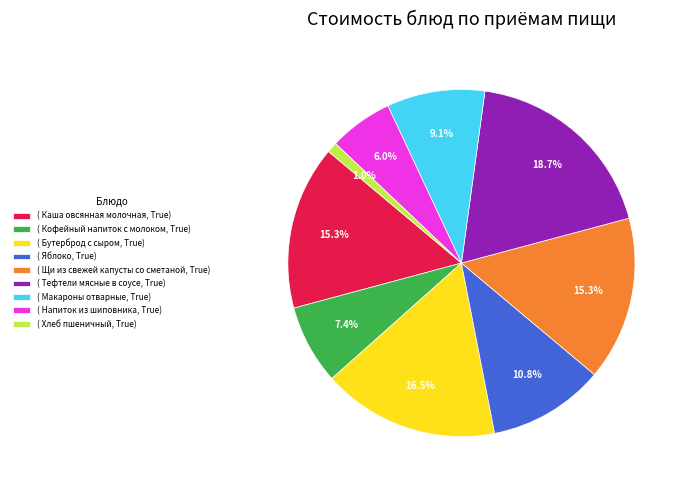

What percentage do ( Бутерброд с сыром, True) and ( Каша овсянная молочная, True) together represent?

31.8%